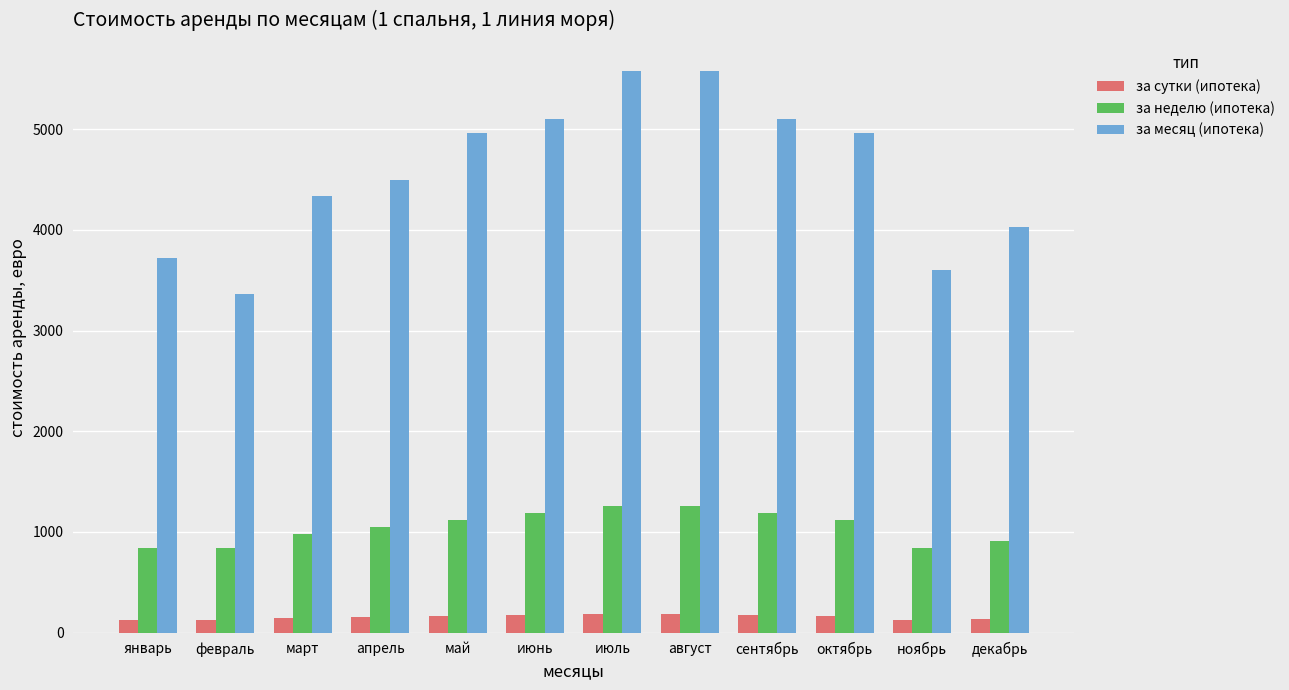

What is the greatest value displayed?

5580